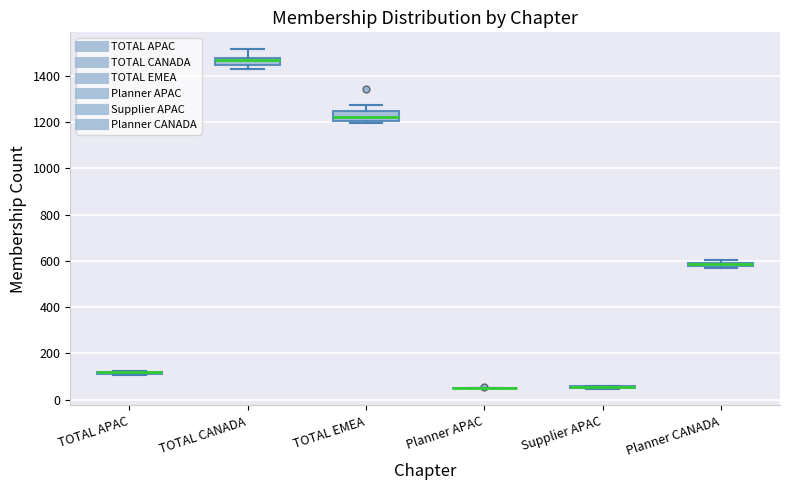

Where does the median line of the box for TOTAL EMEA sit on the y-axis? The values are not printed on the chart, so give them approximately, as read against the axis.

1220